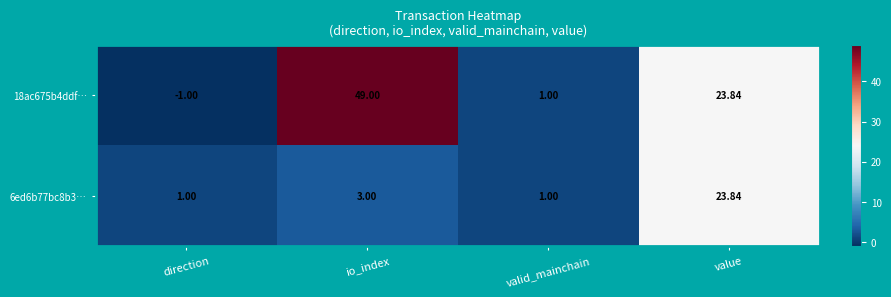

At which category is the sum across all series the highest?

io_index